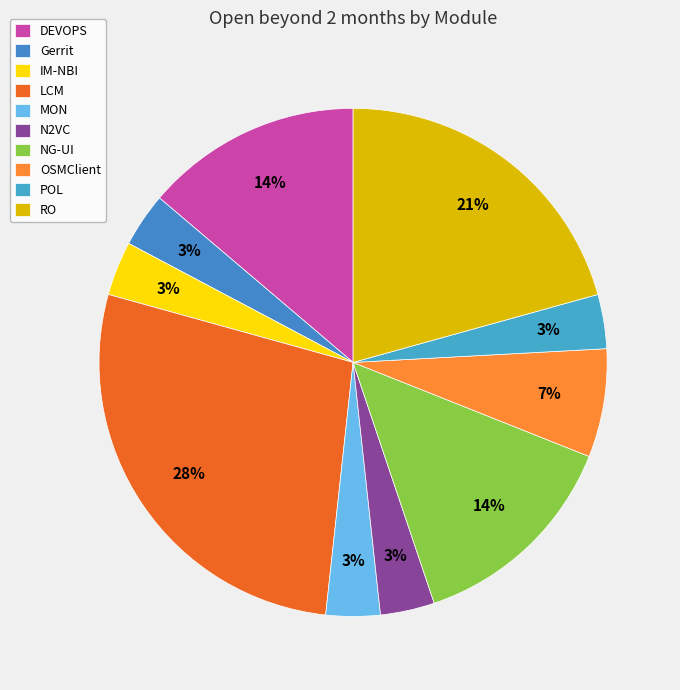

The LCM slice represents 28% of the pie. True or false?

True